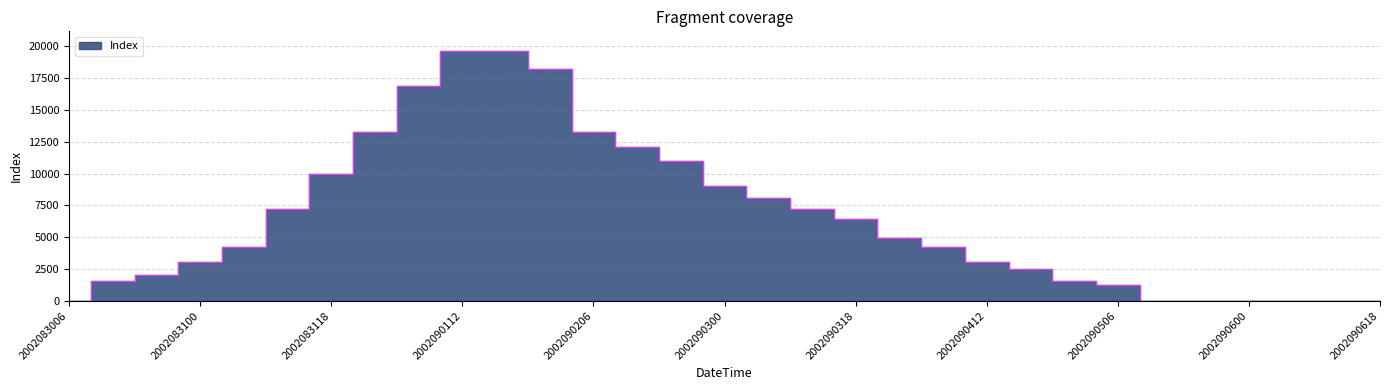

At which category does the chart reach its peak across all series?

2002090112